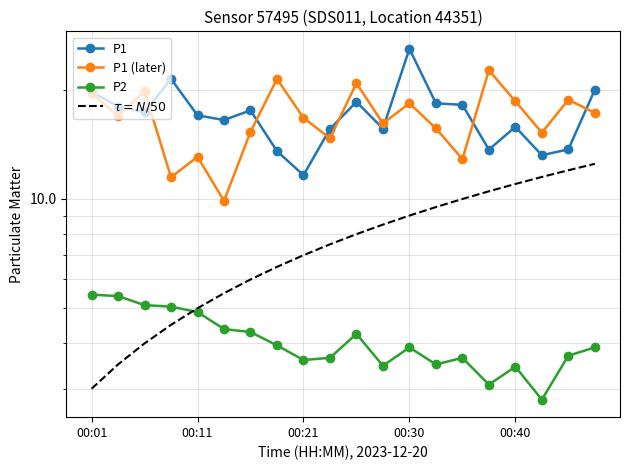

Reading left to right, transcribe all the data shown in this chart.

P1: 19.8	18.0	17.3	21.4	17.0	16.5	17.6	13.6	11.6	15.6	18.5	15.6	25.9	18.4	18.2	13.7	15.8	13.2	13.7	20.0
P1 (later): 19.6	16.9	19.8	11.5	13.1	9.9	15.3	21.4	16.7	14.7	20.9	16.1	18.4	15.7	12.9	22.6	18.6	15.2	18.8	17.3
P2: 5.5	5.4	5.1	5.0	4.9	4.4	4.3	4.0	3.6	3.6	4.2	3.5	3.9	3.5	3.6	3.1	3.5	2.8	3.7	3.9
$\tau = N/50$: 3.0	3.5	4.0	4.5	5.0	5.5	6.0	6.5	7.0	7.5	8.0	8.5	9.0	9.5	10.0	10.5	11.0	11.5	12.0	12.5